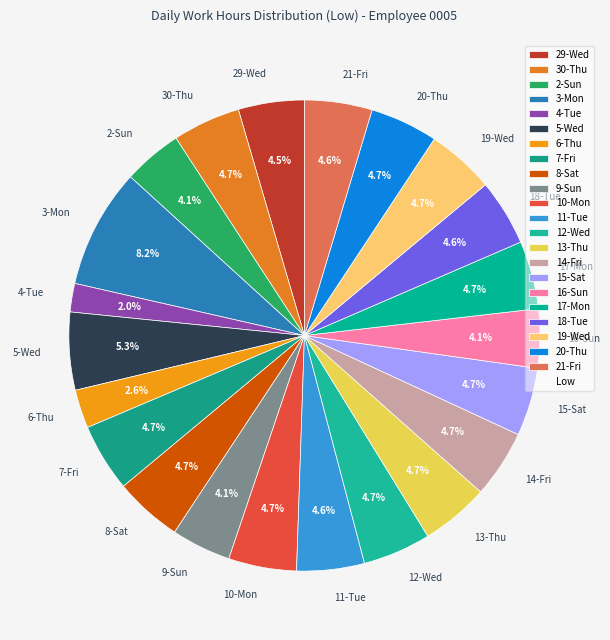

To the nearest percent, what is the combined percentage of 29-Wed and 8-Sat?

9%